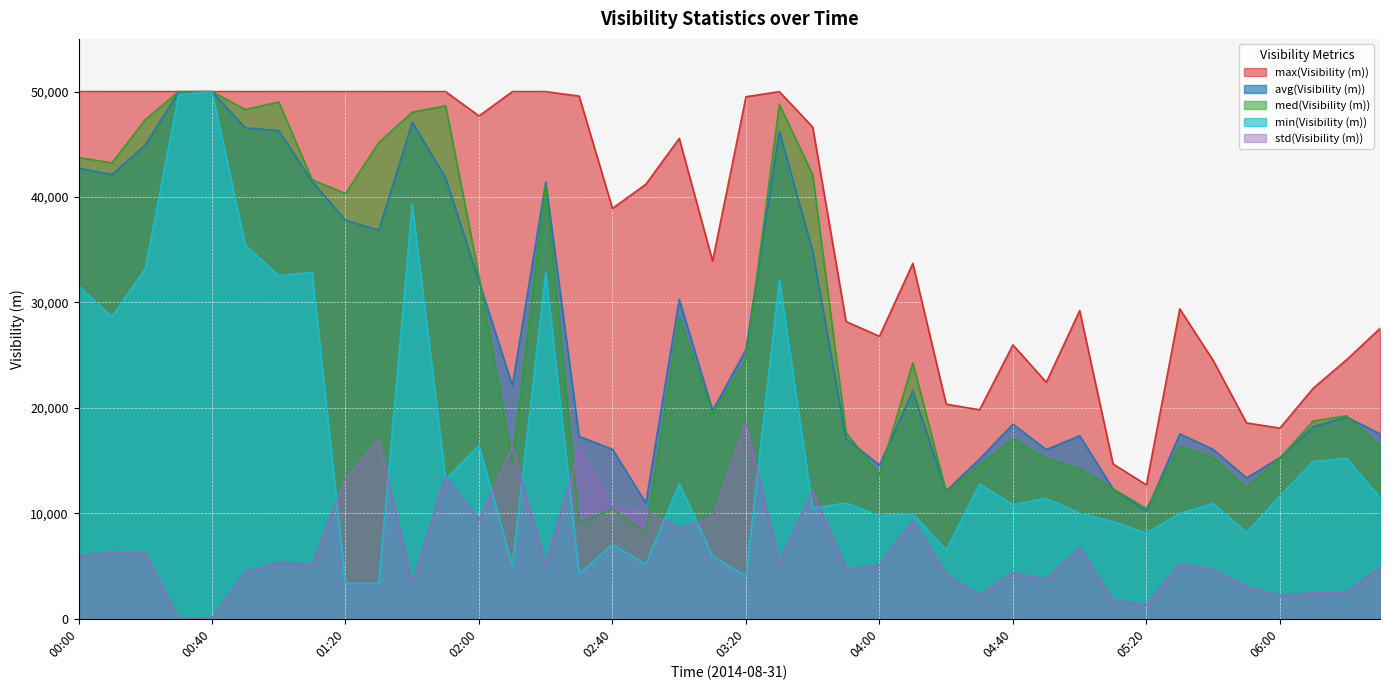

What is the average value of the avg(Visibility (m)) series?

27409